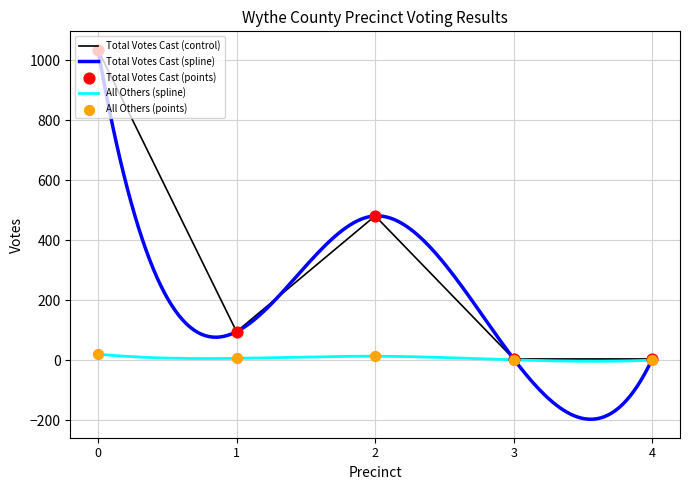

What is the highest value of the Total Votes Cast (control) series?

1035